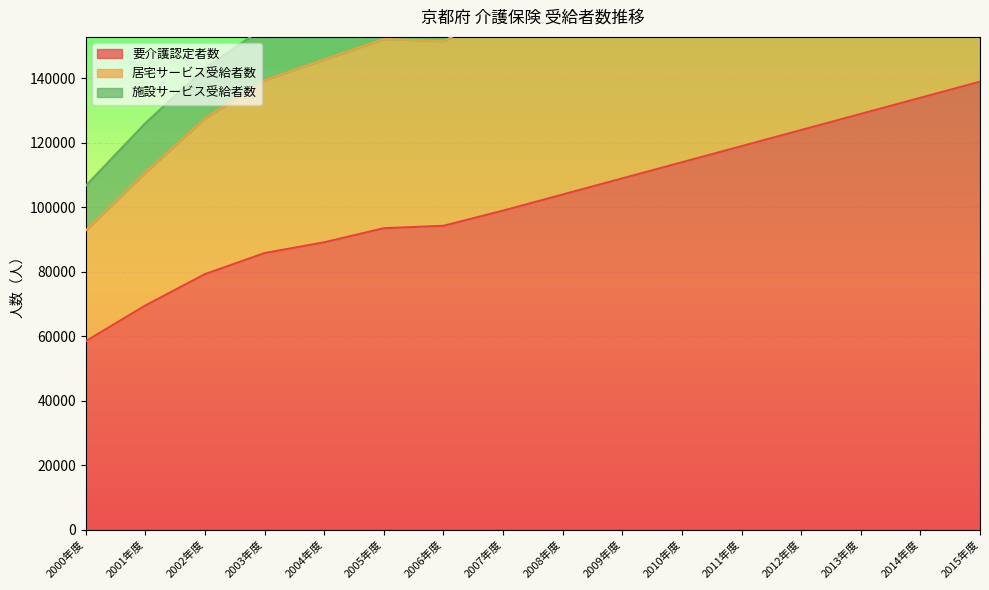

What position from the right is 2008年度?

8